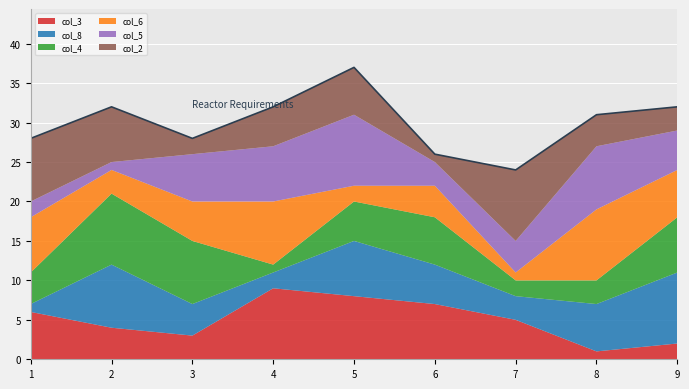

List the labels in order of value, smallest first.

7, 6, 1, 3, 8, 2, 4, 9, 5